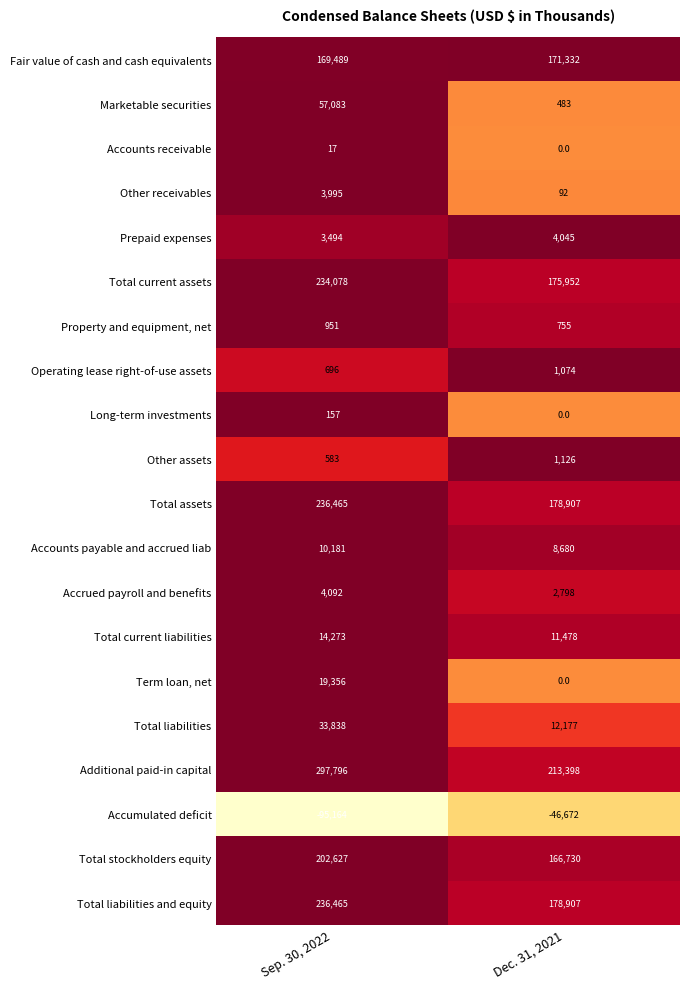

How many distinct data groups are displayed?

20